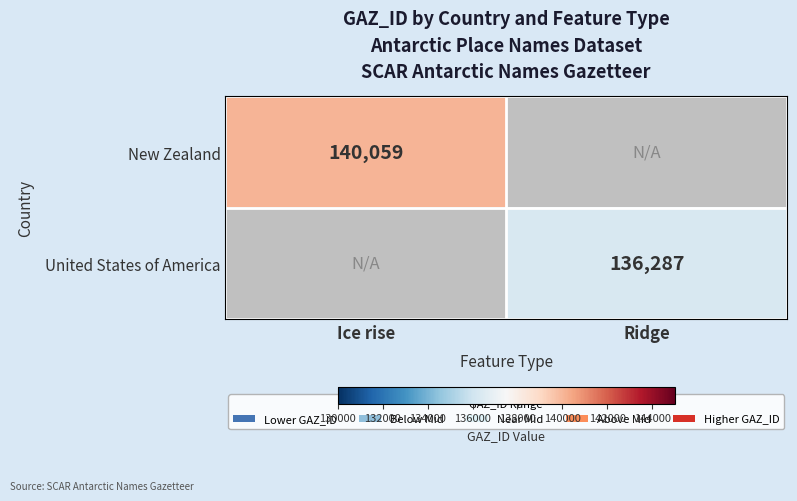

Is it true that New Zealand equals 193133 at Ice rise?

False